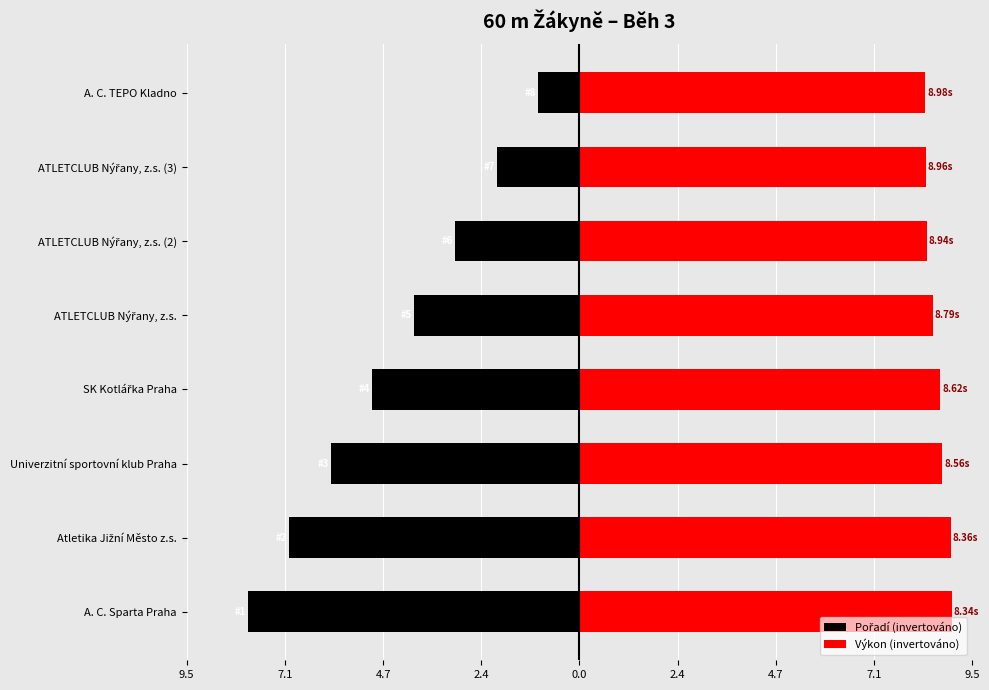

Are the bars grouped side by side (vs. stacked)?

Yes